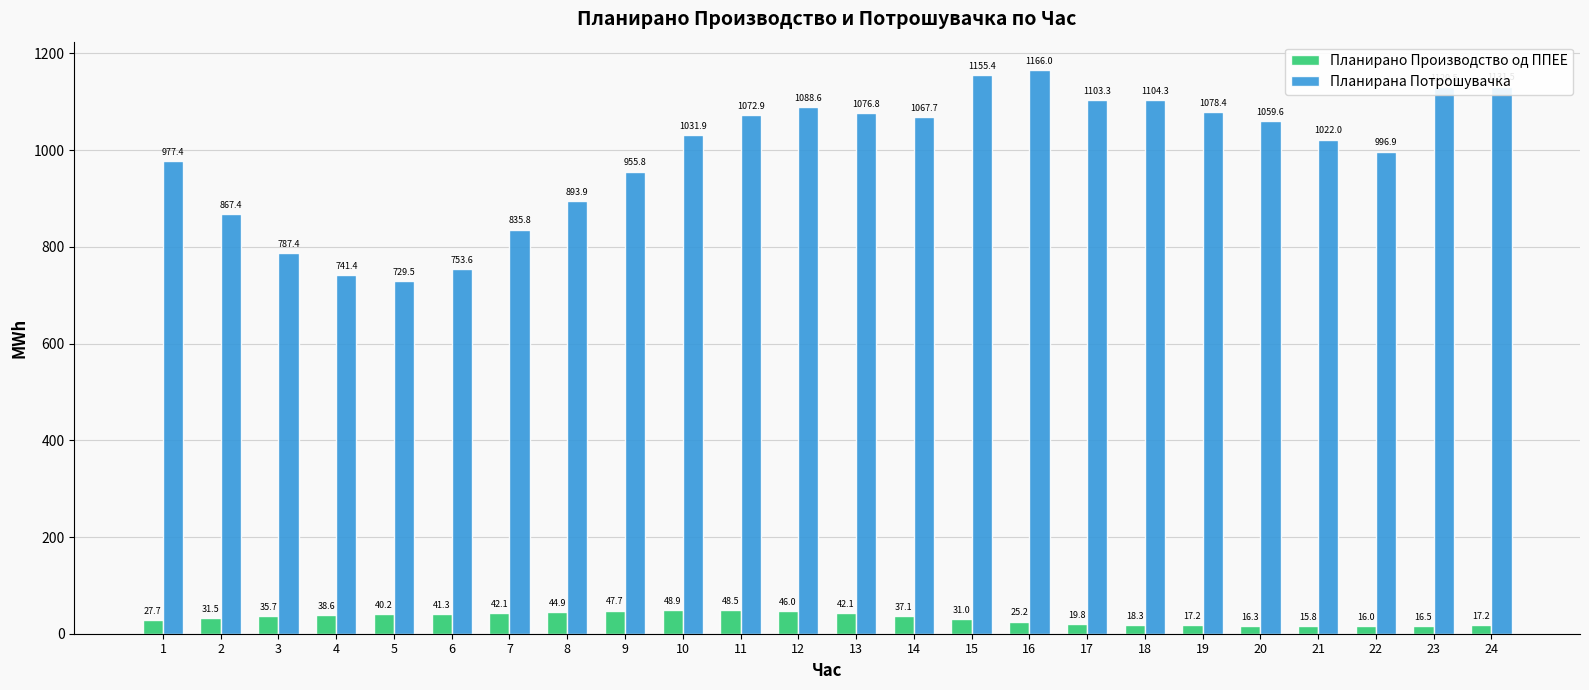

What is the value of the Планирано Производство од ППЕЕ bar at the 6th from the left?

41.3